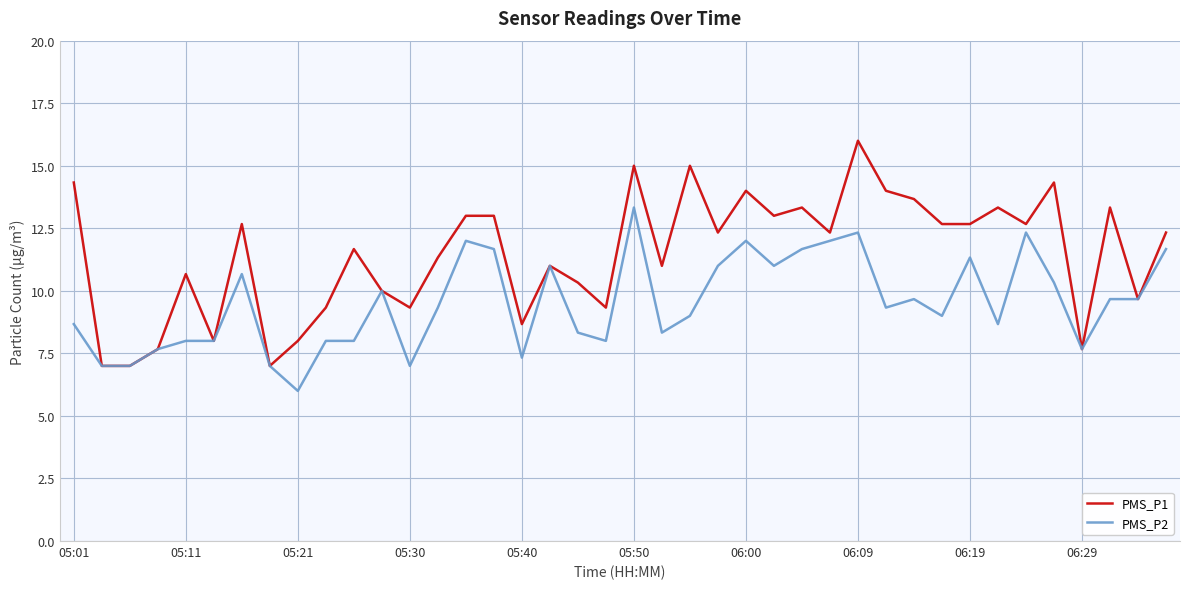

Which series has the largest range (max minus min)?

PMS_P1